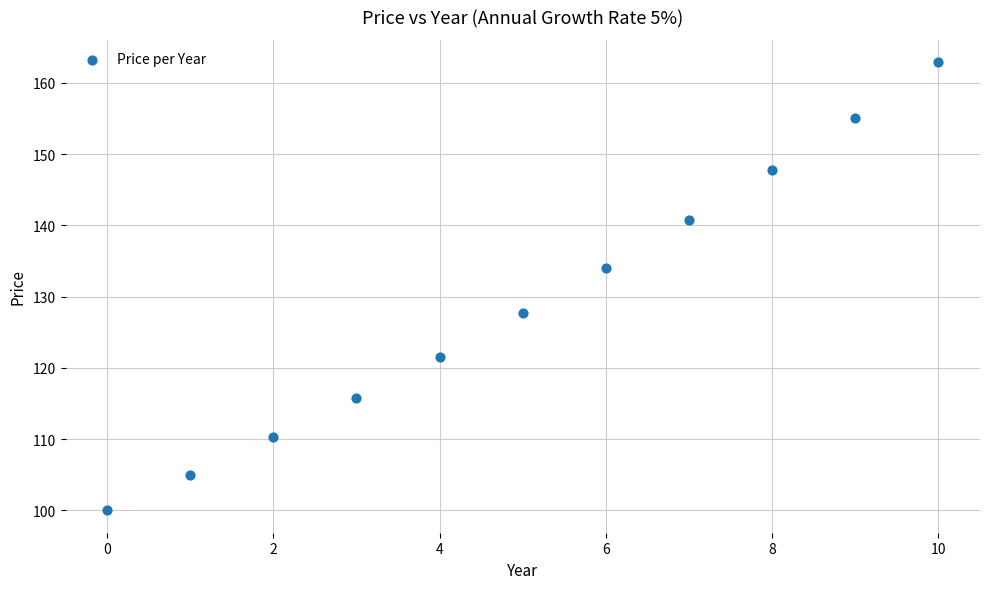

What is the average Y value?

129.2